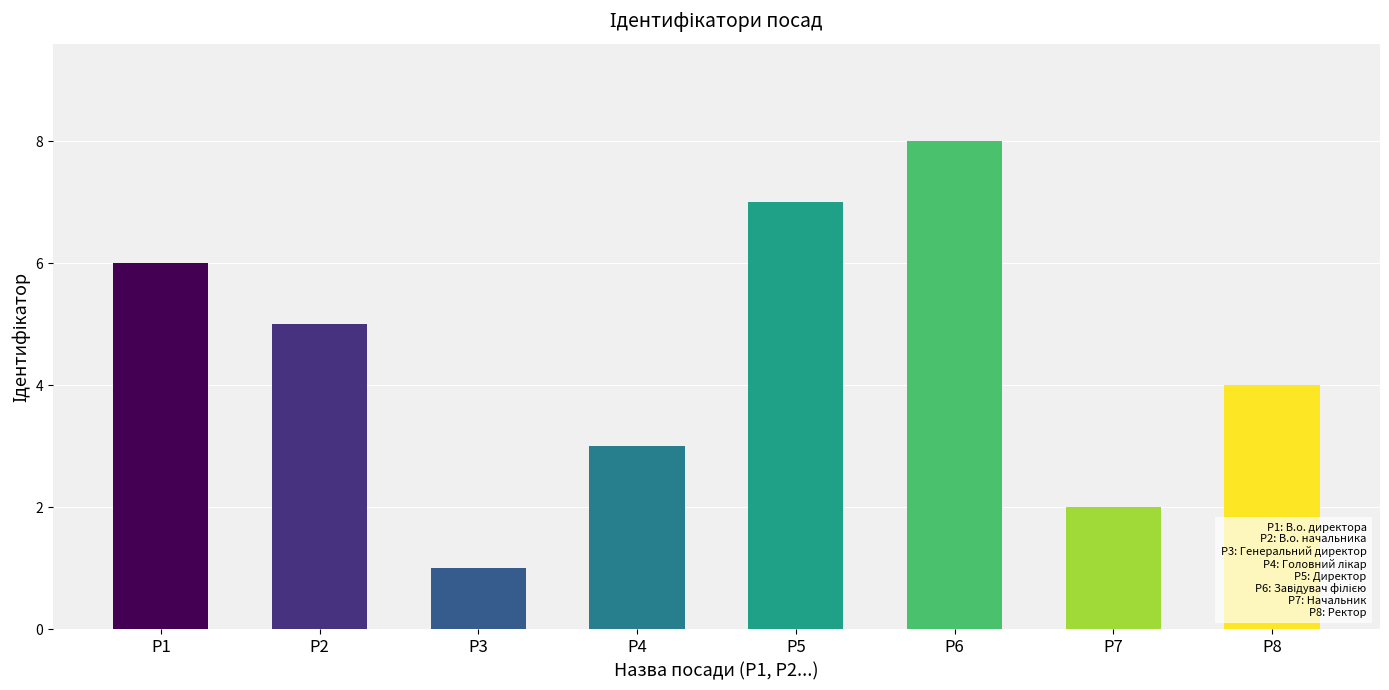

The value at P6 is 8. True or false?

True